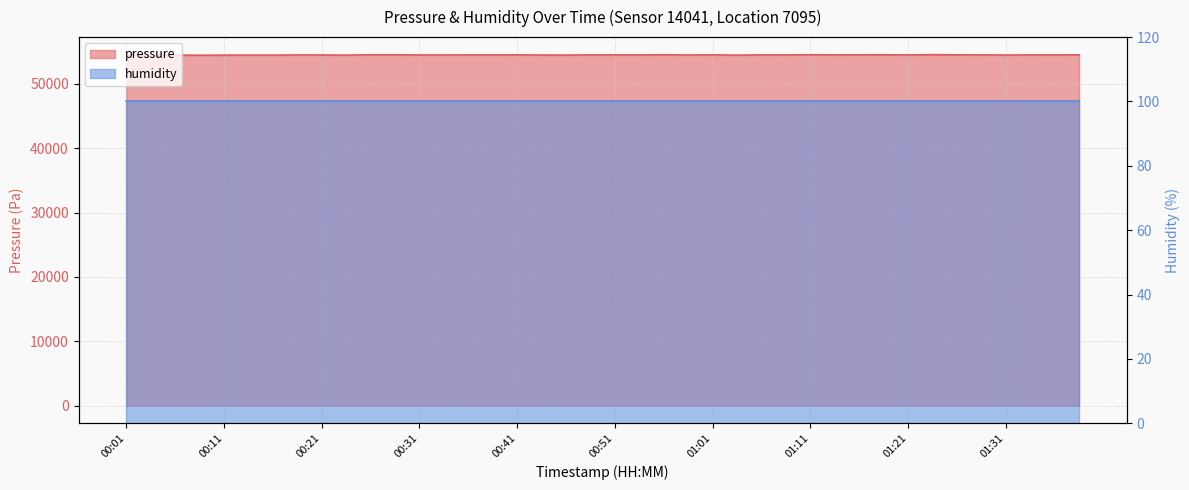

What is the sum of all values?

2179098.8